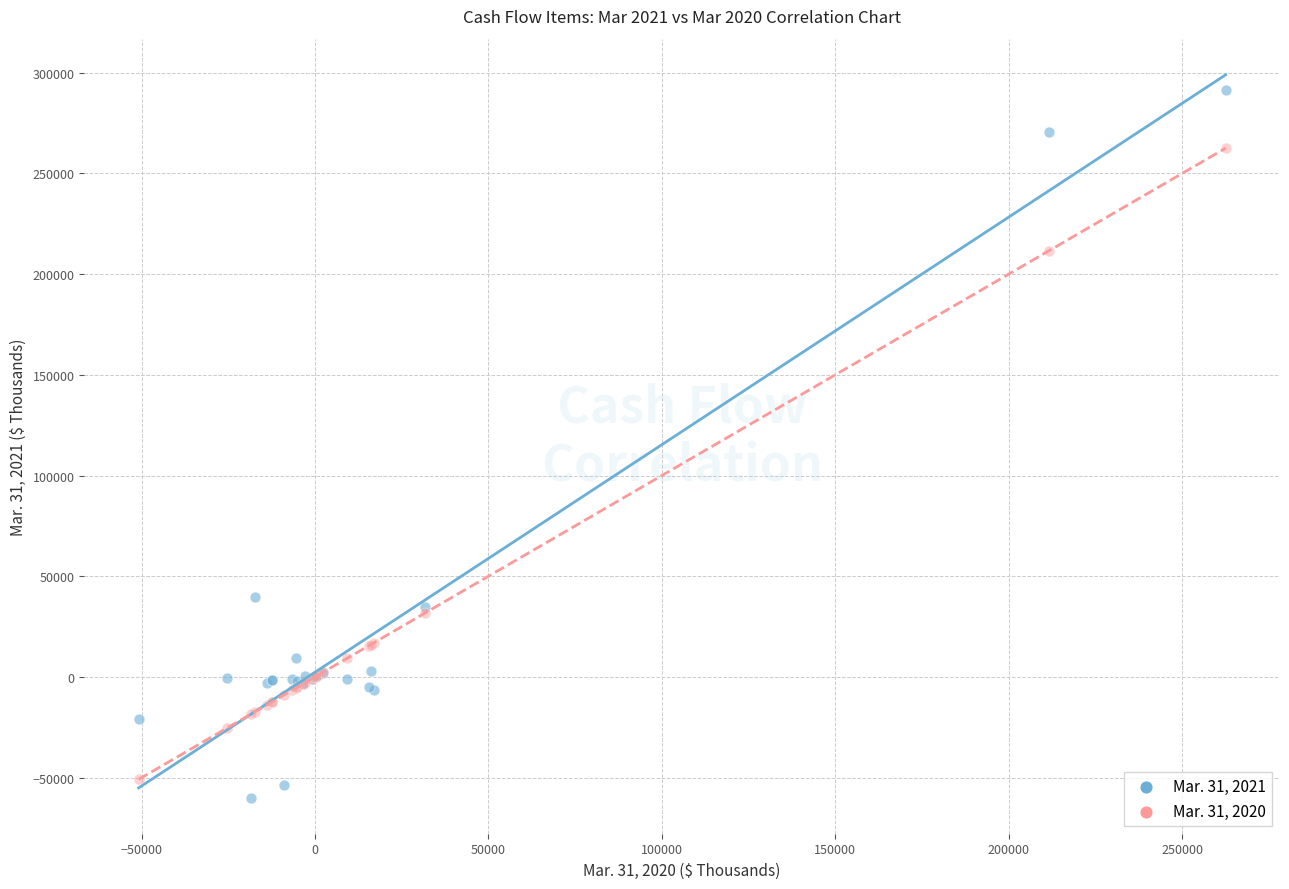

Which series reaches the minimum Y coordinate?

Mar. 31, 2021